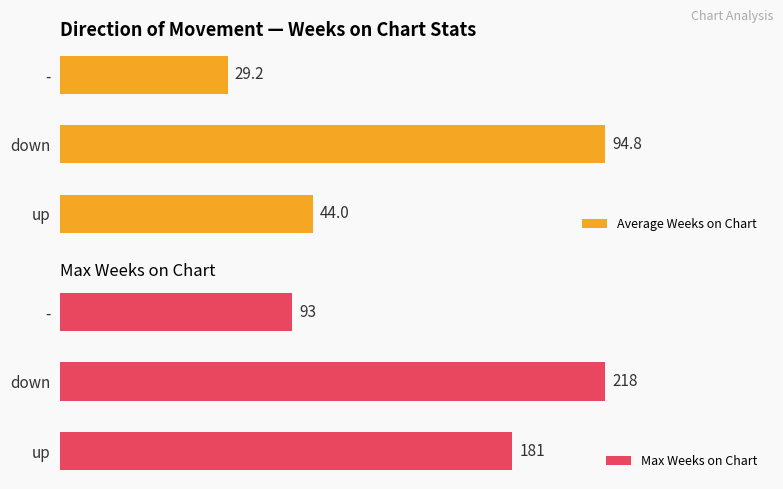

Reading left to right, list all the values displayed in this chart.

Average Weeks on Chart: 44.0	94.8	29.2
Max Weeks on Chart: 181.0	218.0	93.0